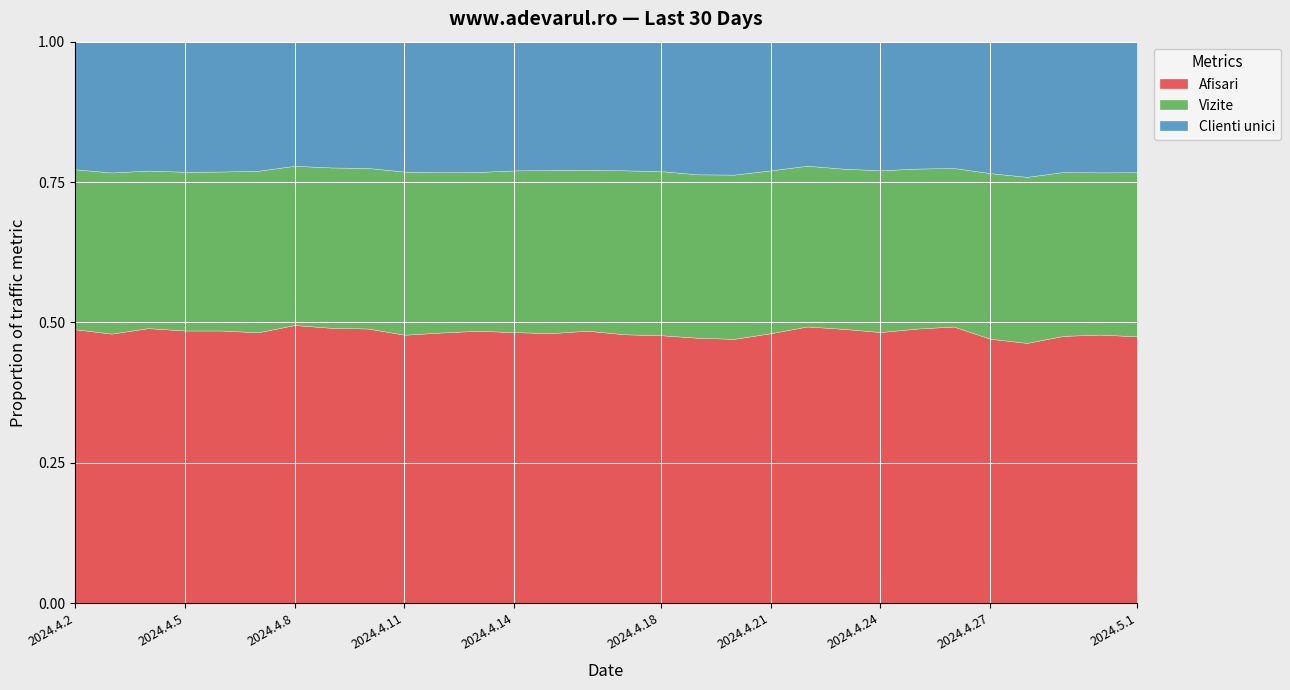

What position from the left is 2024.4.25?

24